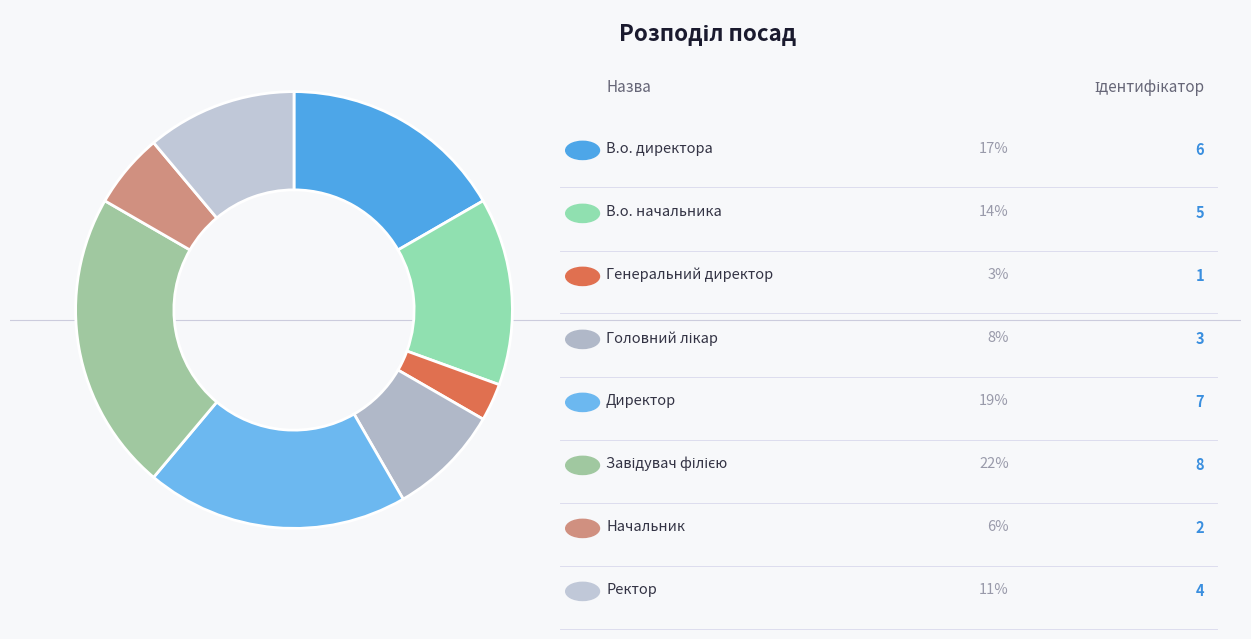

How many segments does this pie chart have?

8